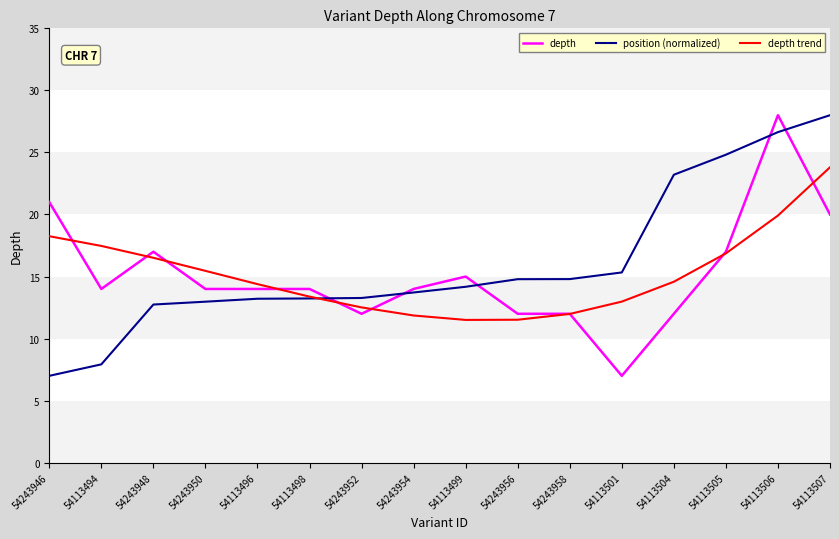

What position from the left is 54243958?

11